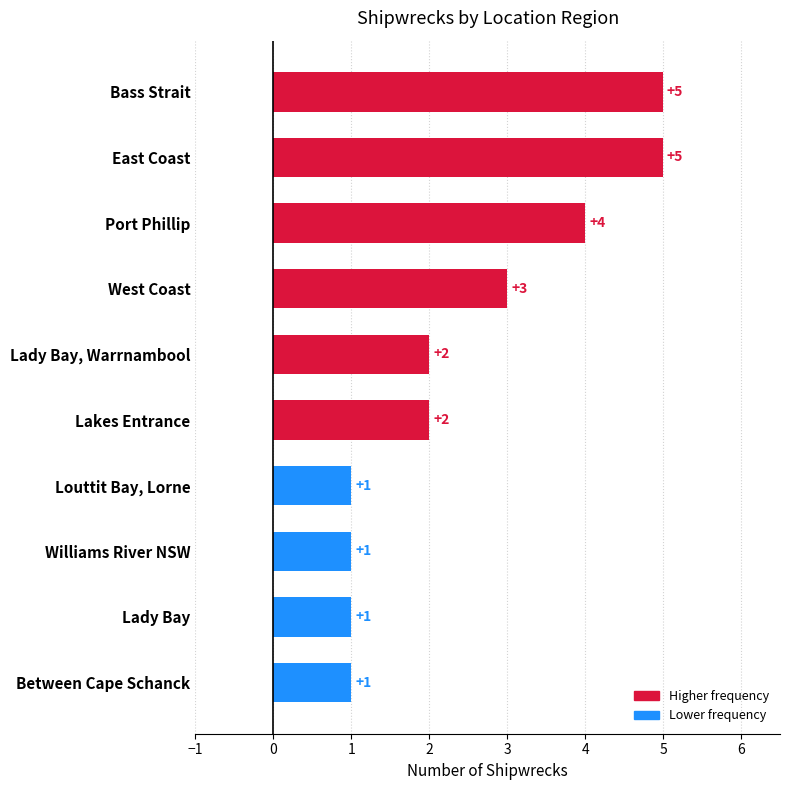

What is the label of the 6th bar from the top?

Lakes Entrance